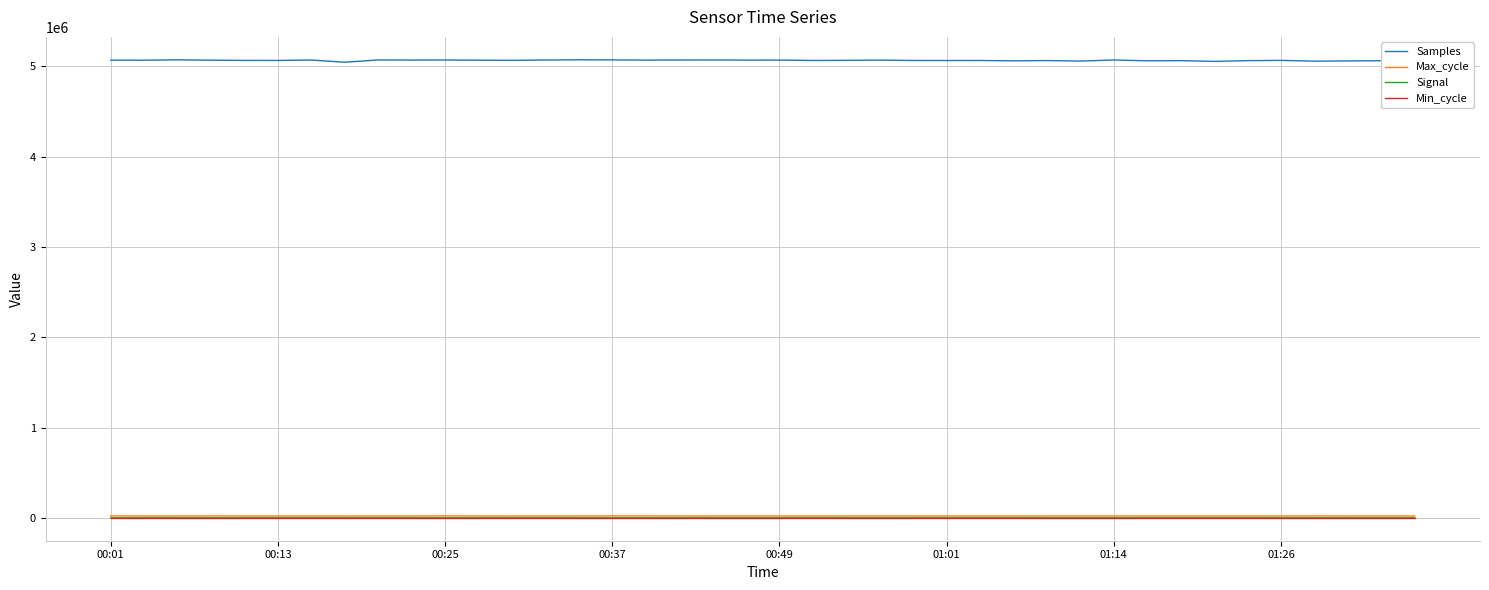

Which series has the largest total across all categories?

Samples